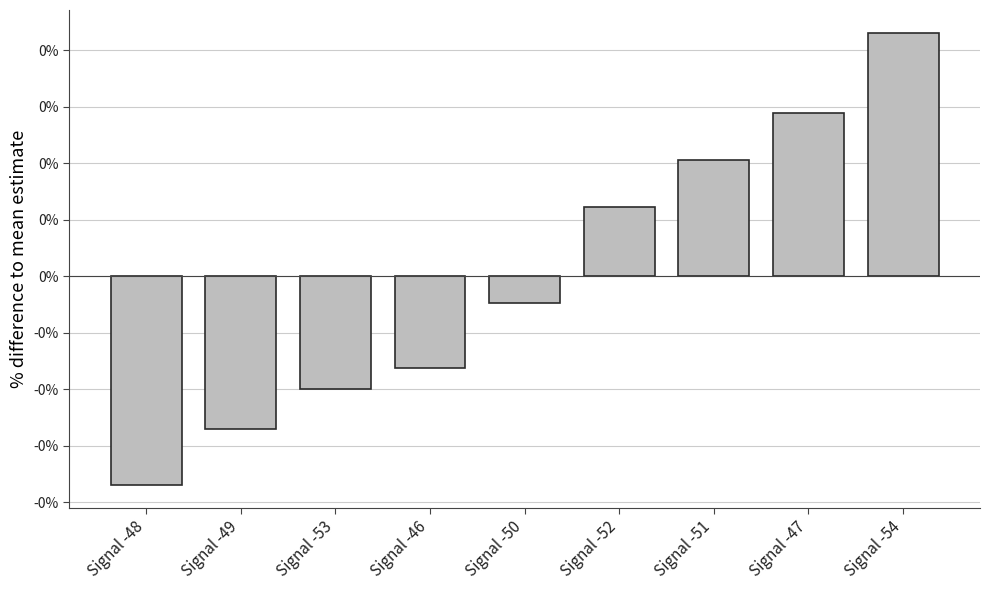

What is the difference between the second highest and second lowest values?

0.6